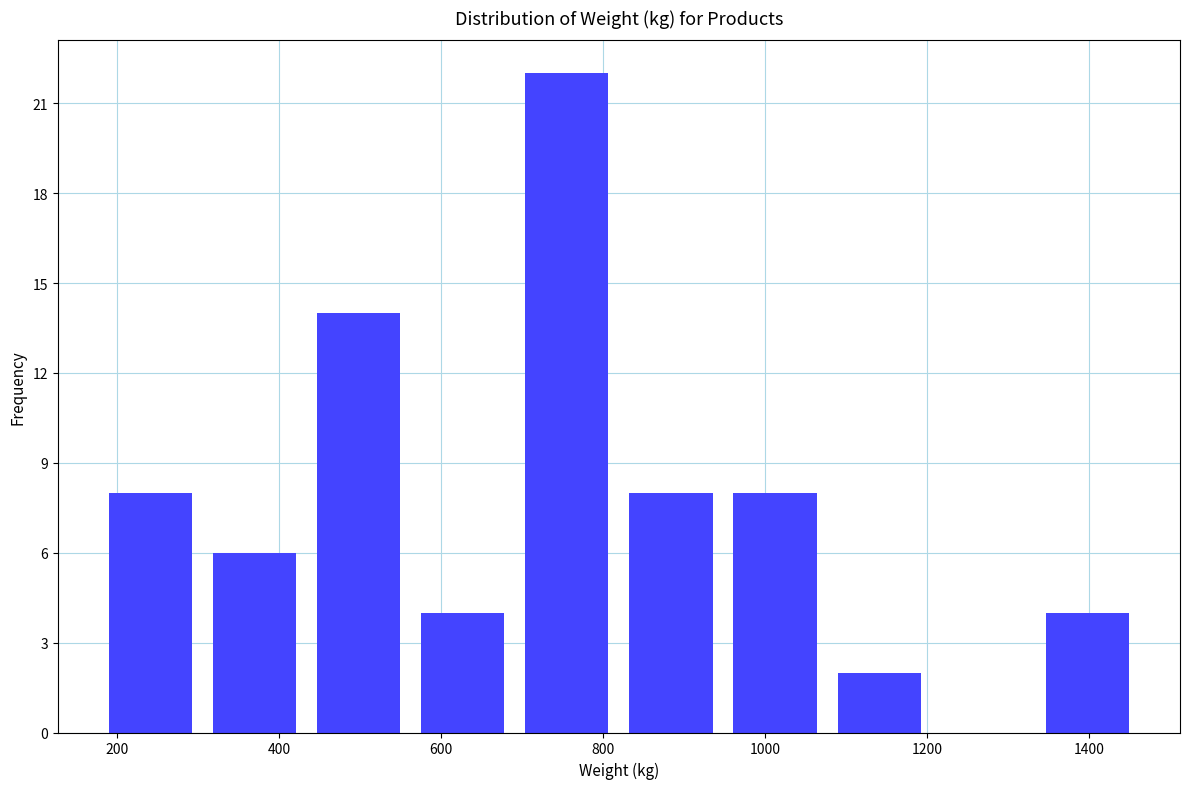

Over which range of the x-axis is the bar tallest?

700 to 840